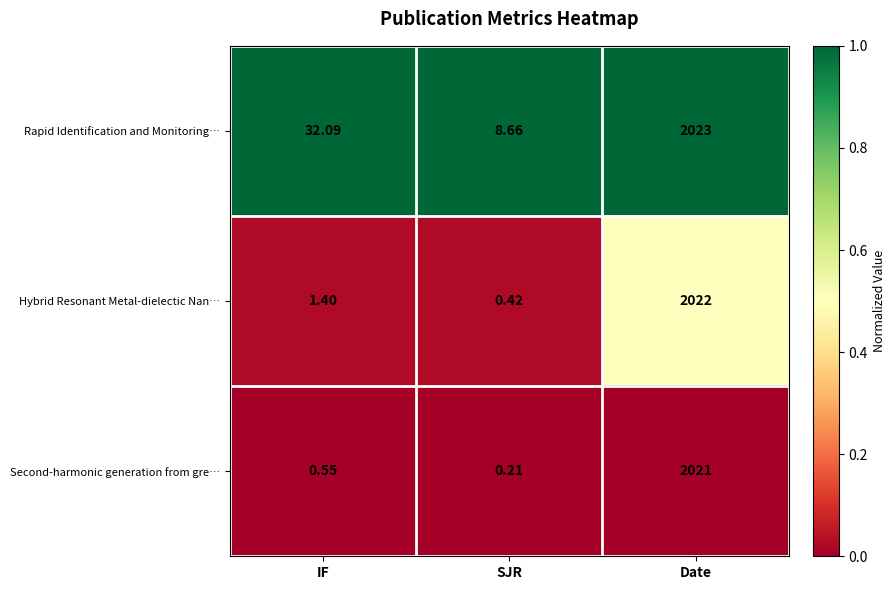

What is the greatest value displayed?

2023.0